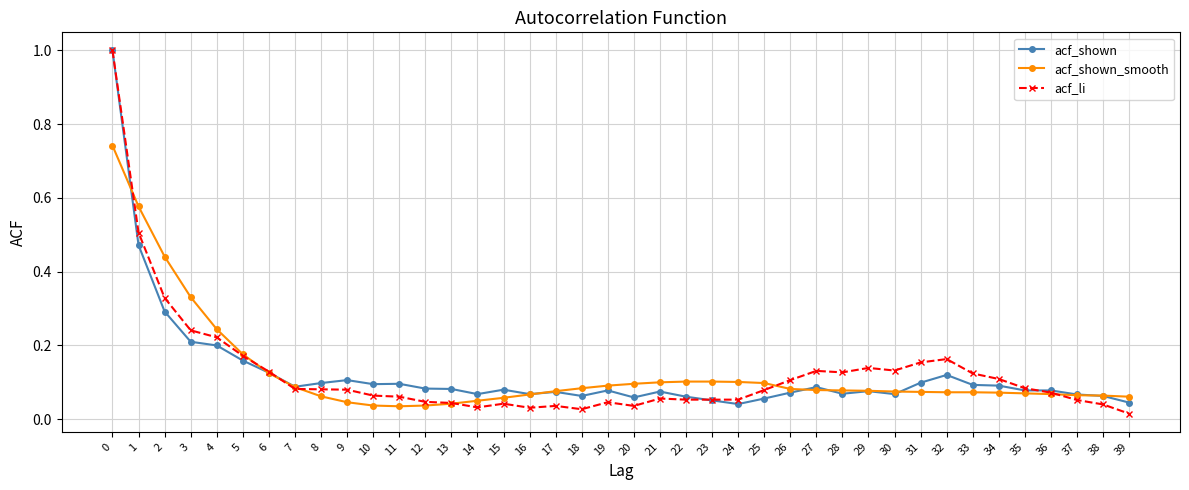

Which series has the widest spread of values?

acf_li